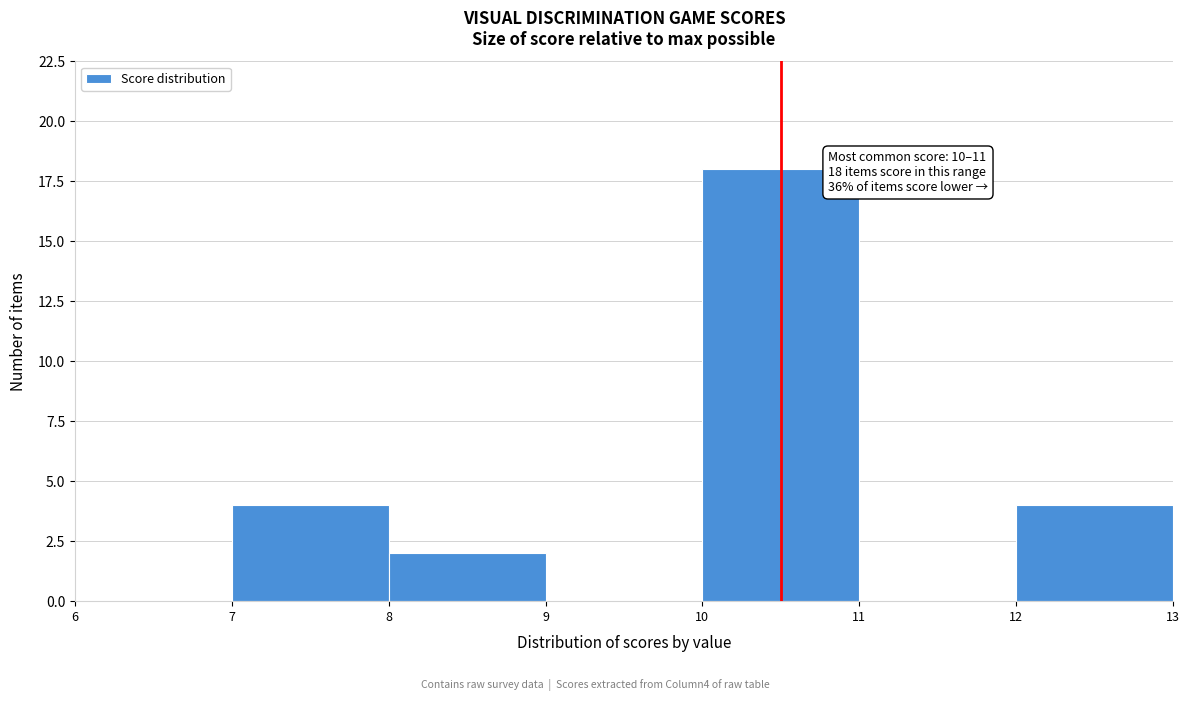

Over which range of the x-axis is the bar tallest?

10 to 11